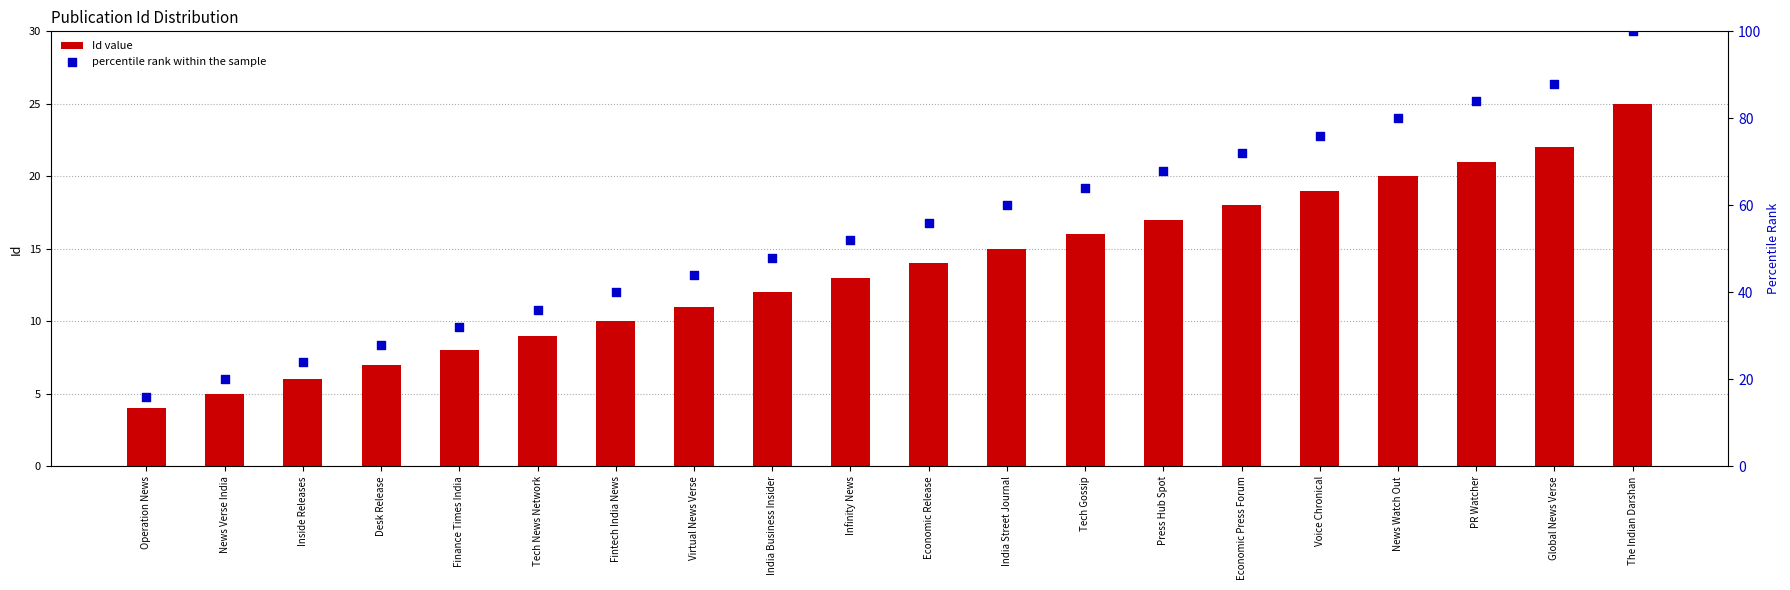

Which series reaches the maximum Y coordinate?

percentile rank within the sample